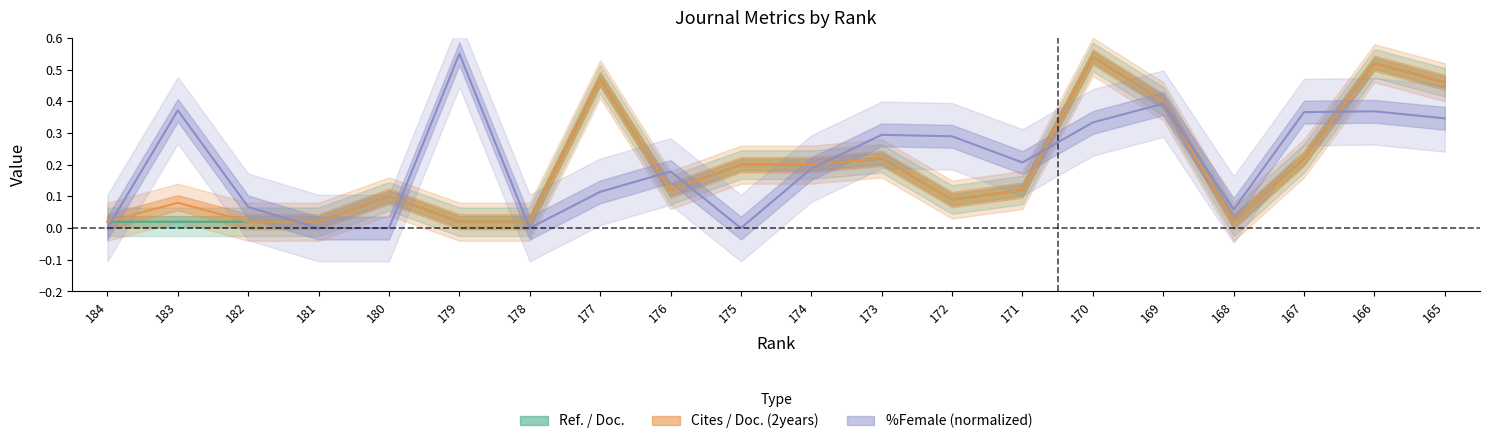

Where is Ref. / Doc. nearest to the value 0?

184